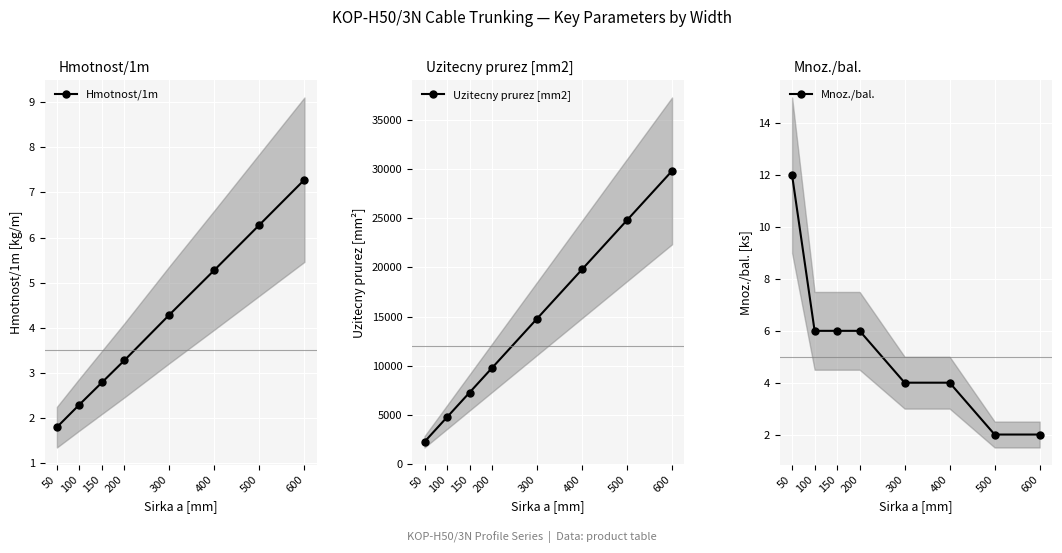

Where does the Uzitecny prurez [mm2] series first go above 14800?

400